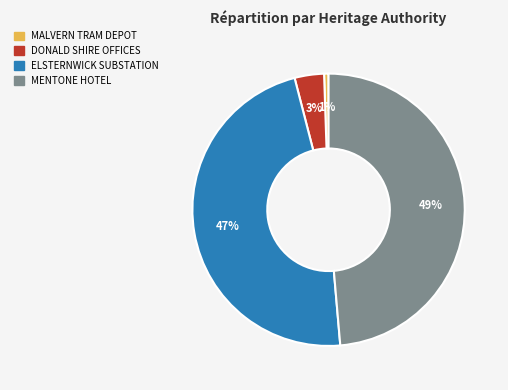

To the nearest percent, what is the average slice percentage?

25%